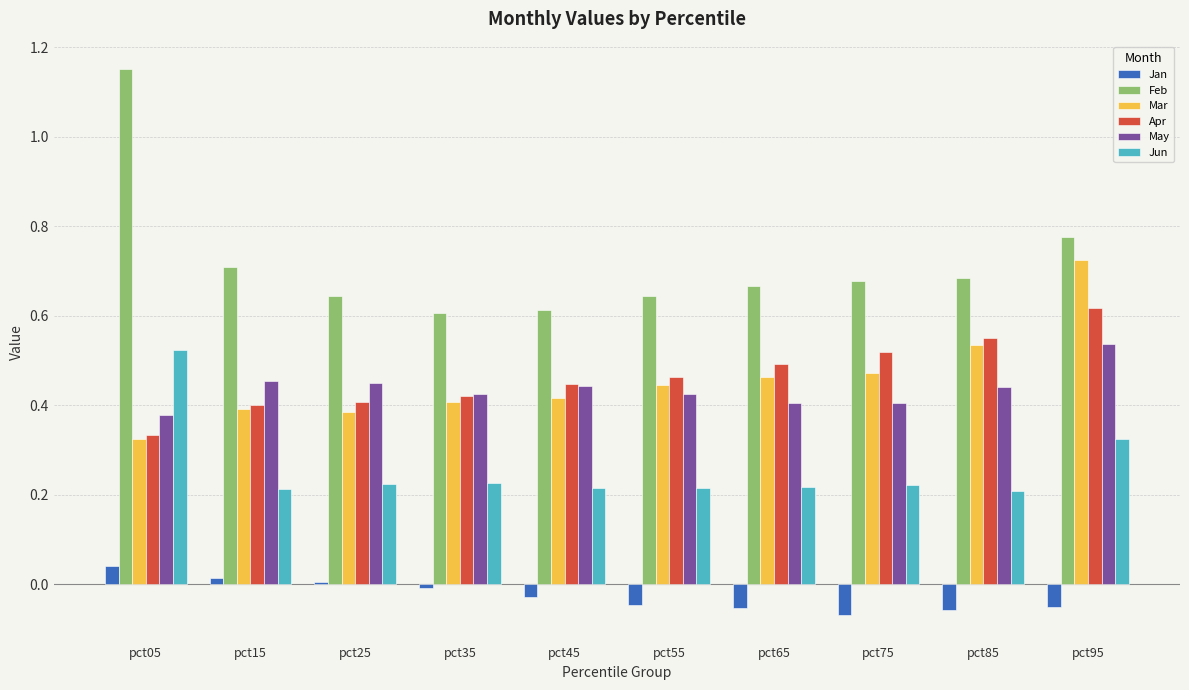

What is the total value across all series at pct45?

2.1